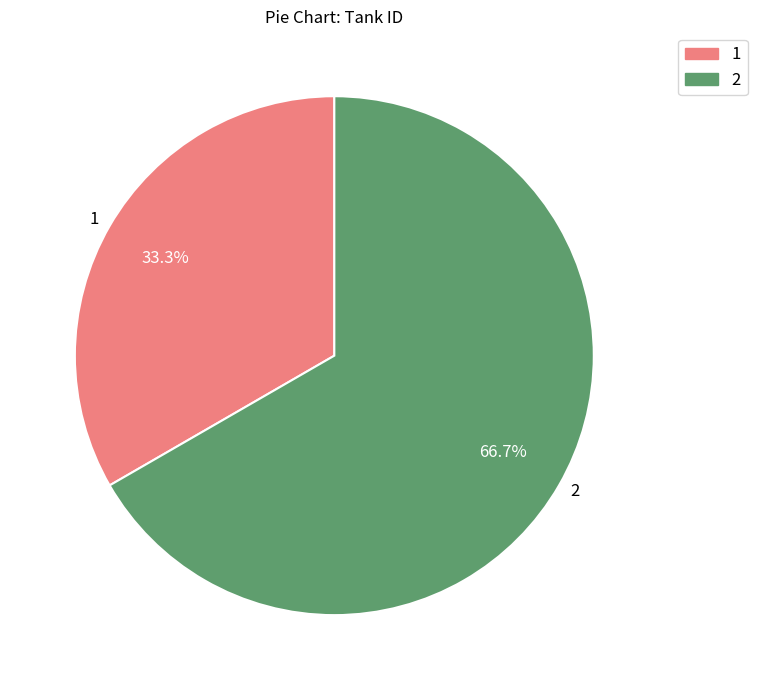

Does 1 account for over 50% of the chart?

No